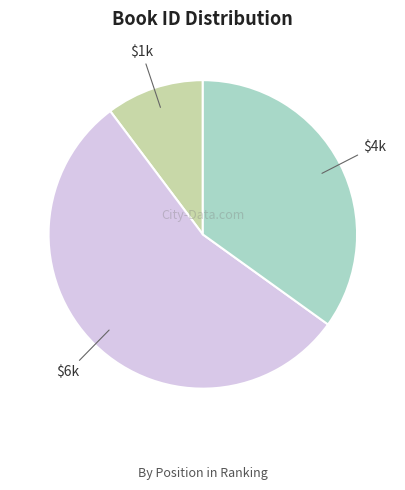

Is there a majority slice in this chart?

Yes